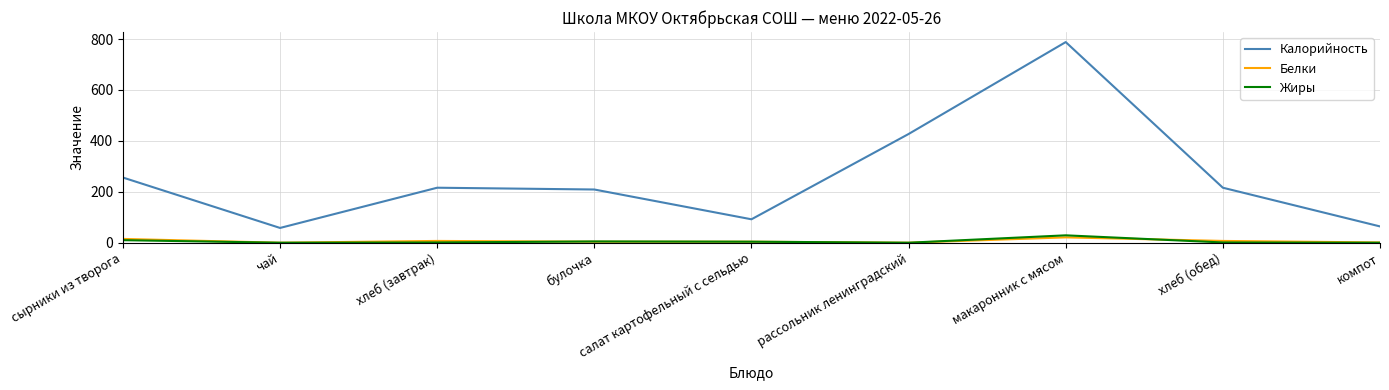

At which label does Белки first exceed 4?

сырники из творога